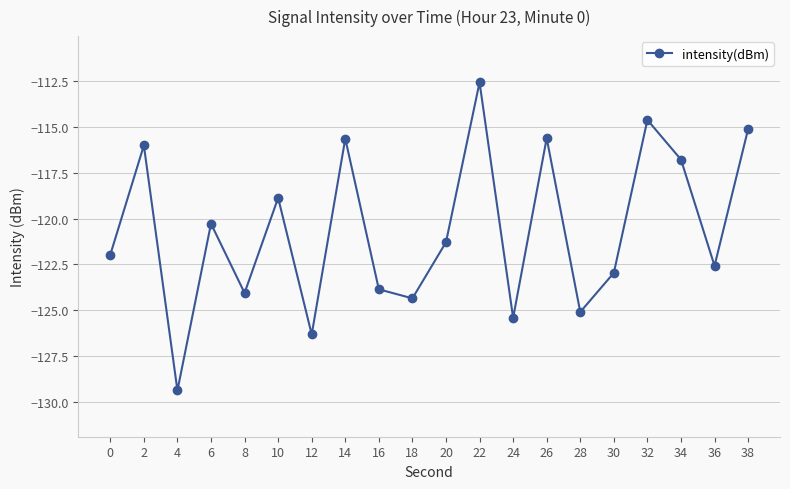

Does the chart have visible grid lines?

Yes